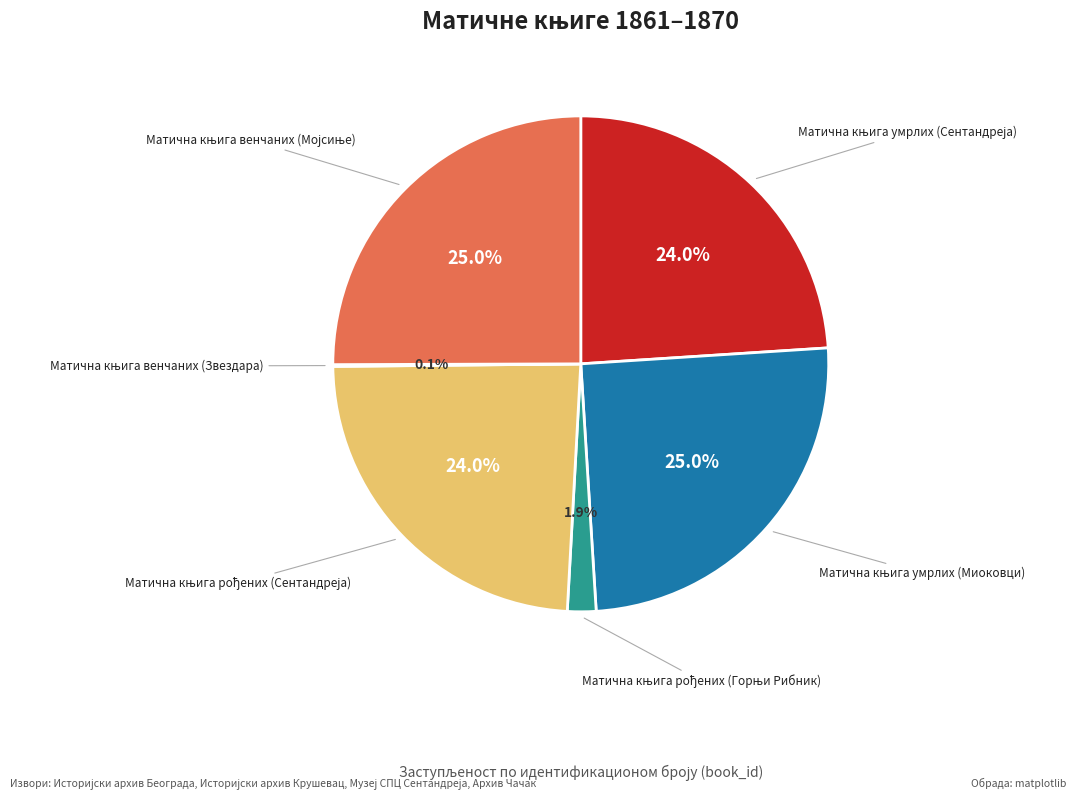

Is there a majority slice in this chart?

No